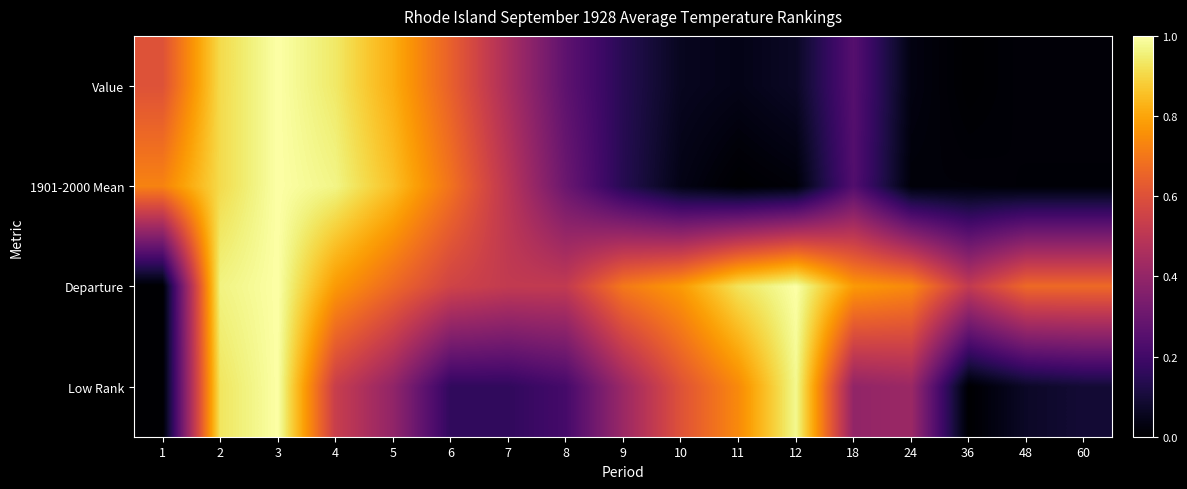

Reading right to left, transcribe all the data shown in this chart.

Value: 60=0.0	48=0.0	36=0.0	24=0.0	18=0.2	12=0.1	11=0.0	10=0.1	9=0.1	8=0.3	7=0.5	6=0.6	5=0.8	4=0.9	3=1.0	2=0.9	1=0.6
1901-2000 Mean: 60=0.0	48=0.0	36=0.0	24=0.0	18=0.2	12=0.0	11=0.0	10=0.0	9=0.1	8=0.3	7=0.5	6=0.7	5=0.9	4=1.0	3=1.0	2=0.9	1=0.7
Departure: 60=0.7	48=0.7	36=0.5	24=0.7	18=0.8	12=1.0	11=0.9	10=0.8	9=0.7	8=0.5	7=0.5	6=0.6	5=0.7	4=0.8	3=1.0	2=1.0	1=0.0
Low Rank: 60=0.1	48=0.1	36=0.0	24=0.4	18=0.4	12=1.0	11=0.7	10=0.6	9=0.4	8=0.2	7=0.2	6=0.2	5=0.4	4=0.5	3=1.0	2=0.9	1=0.0